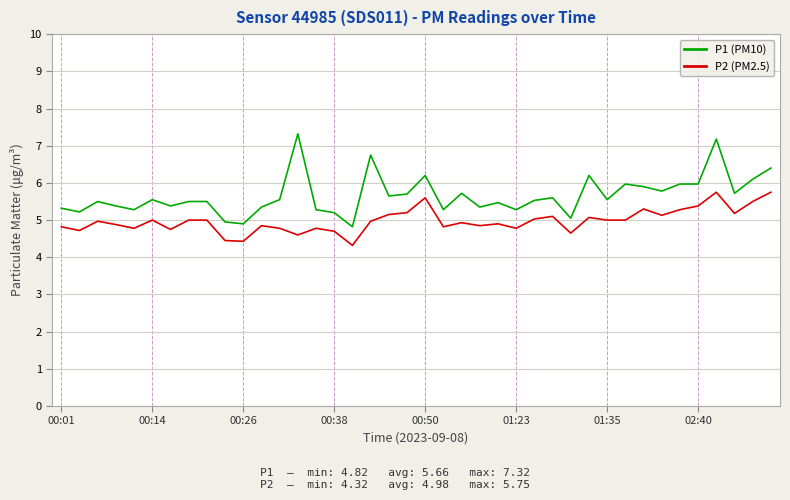

Which series has the largest total across all categories?

P1 (PM10)